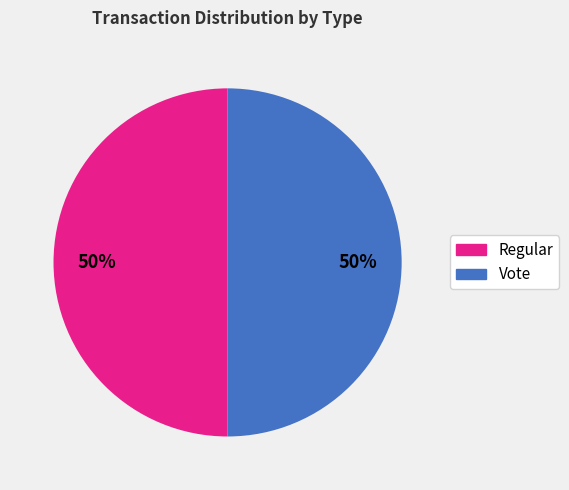

Do Vote and Regular together represent more than half of the pie?

Yes